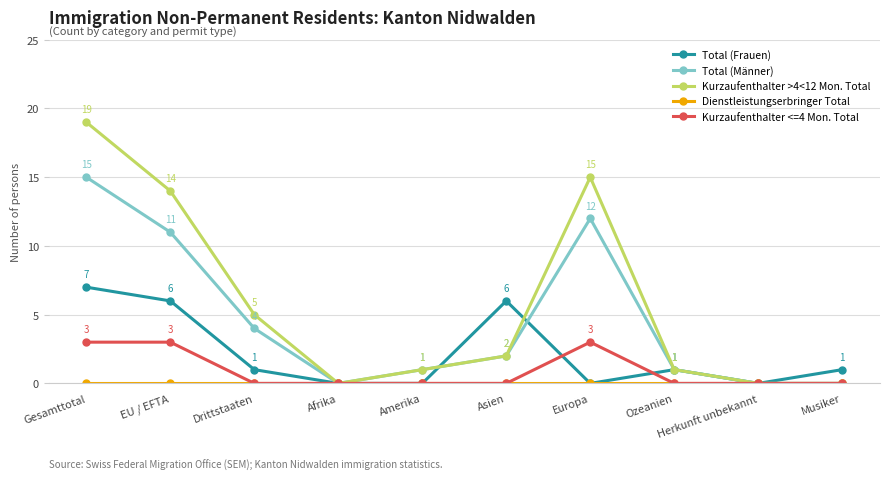

The Total (Frauen) series shows -4 at Herkunft unbekannt. True or false?

False